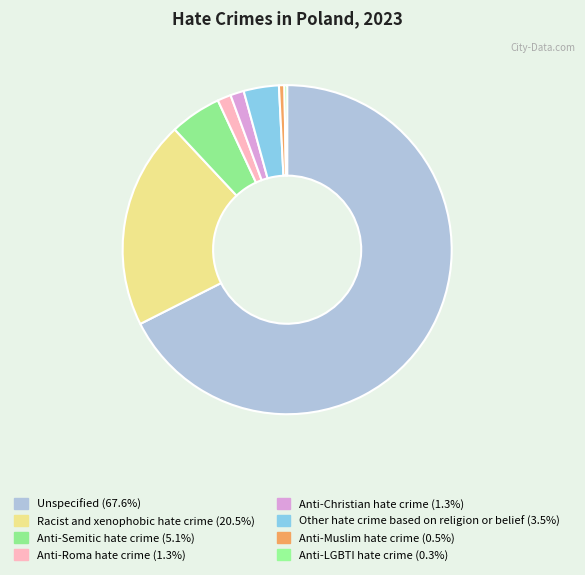

How many segments does this pie chart have?

8